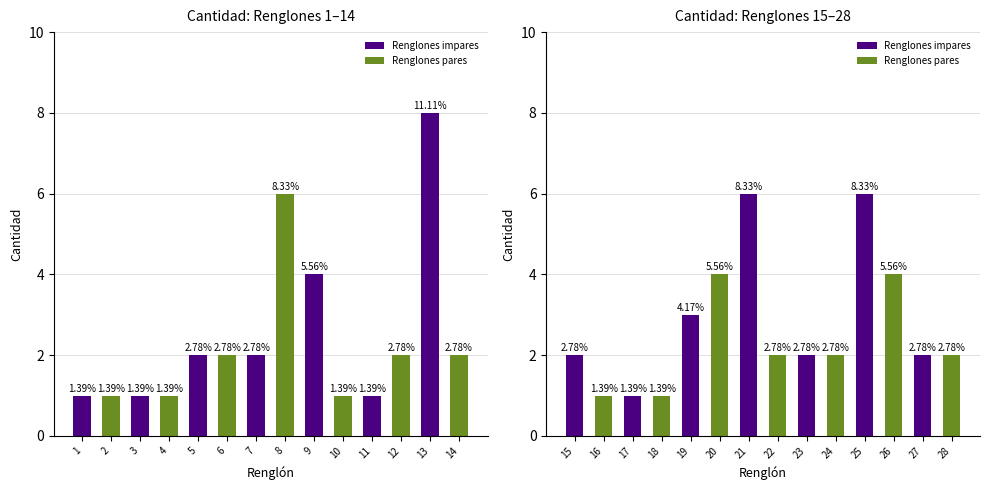

Which label corresponds to the smallest value in the chart?

16